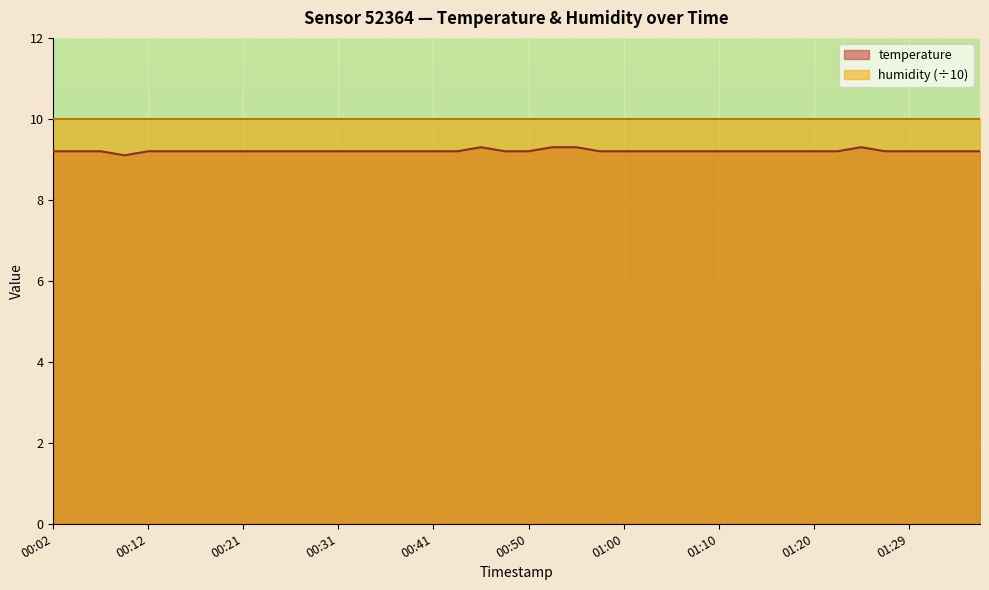

Which label corresponds to the smallest value in the chart?

00:09